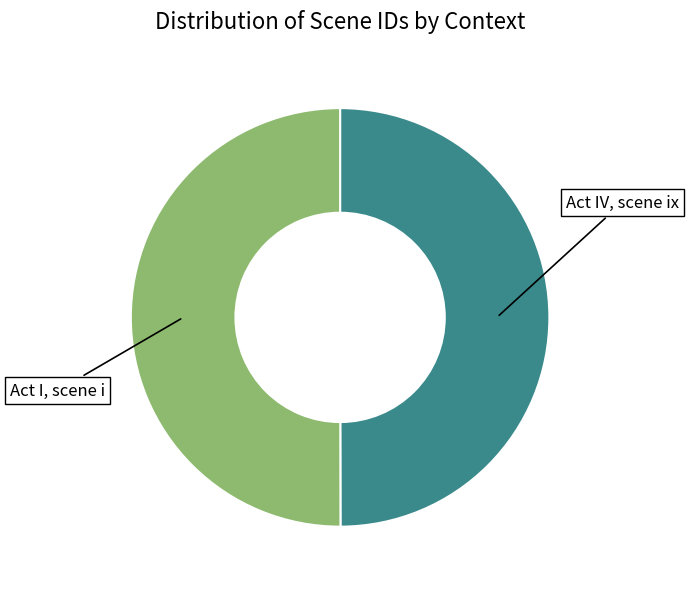

Combined, do Act I, scene i and Act IV, scene ix account for over 50%?

Yes